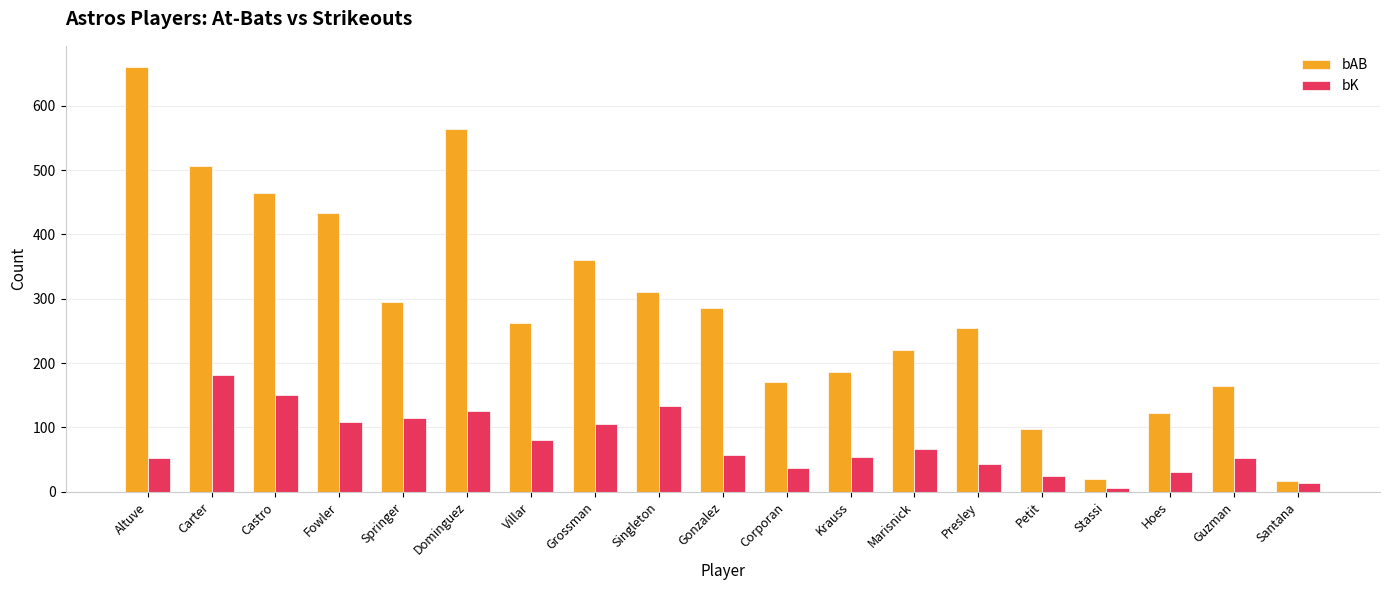

How many bars are there in each group?

2